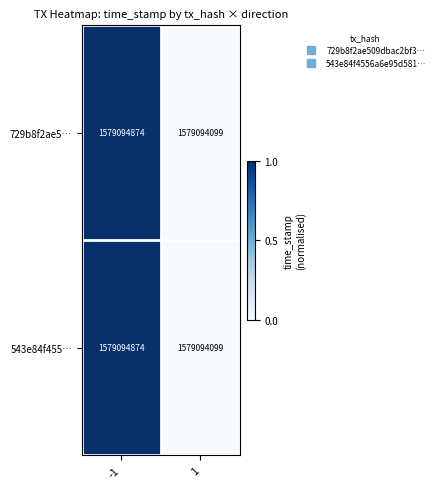

Rank the series at -1 from lowest to highest value.

729b8f2ae5…, 543e84f455…